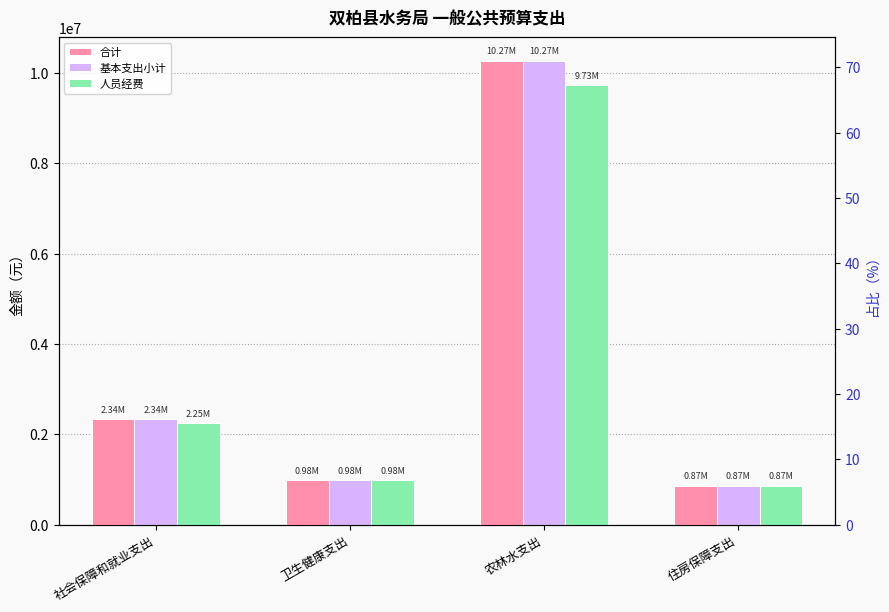

How many series are shown in this chart?

3